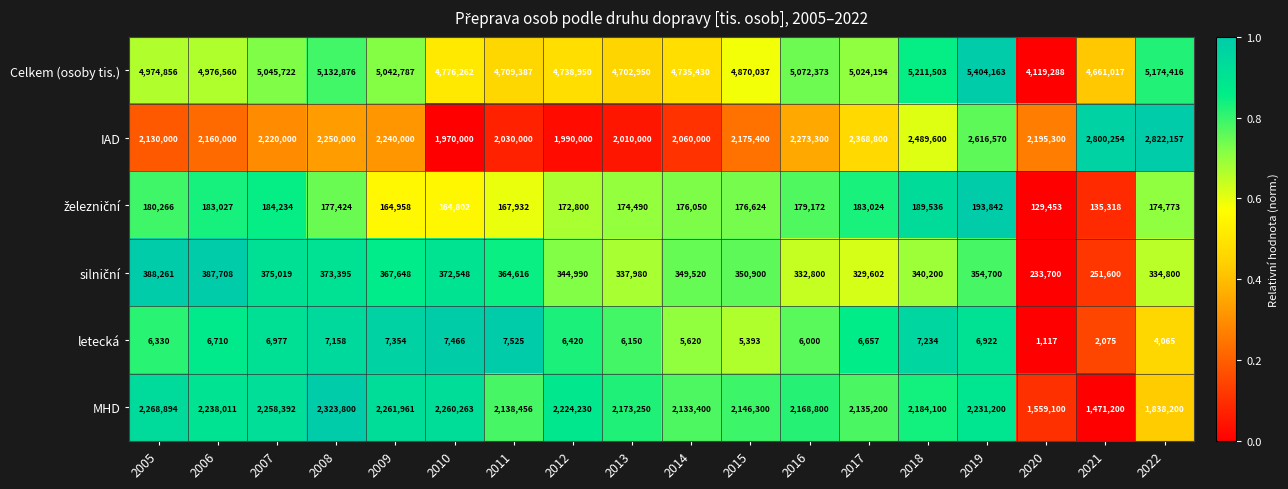

At which category is the sum across all series the highest?

2019